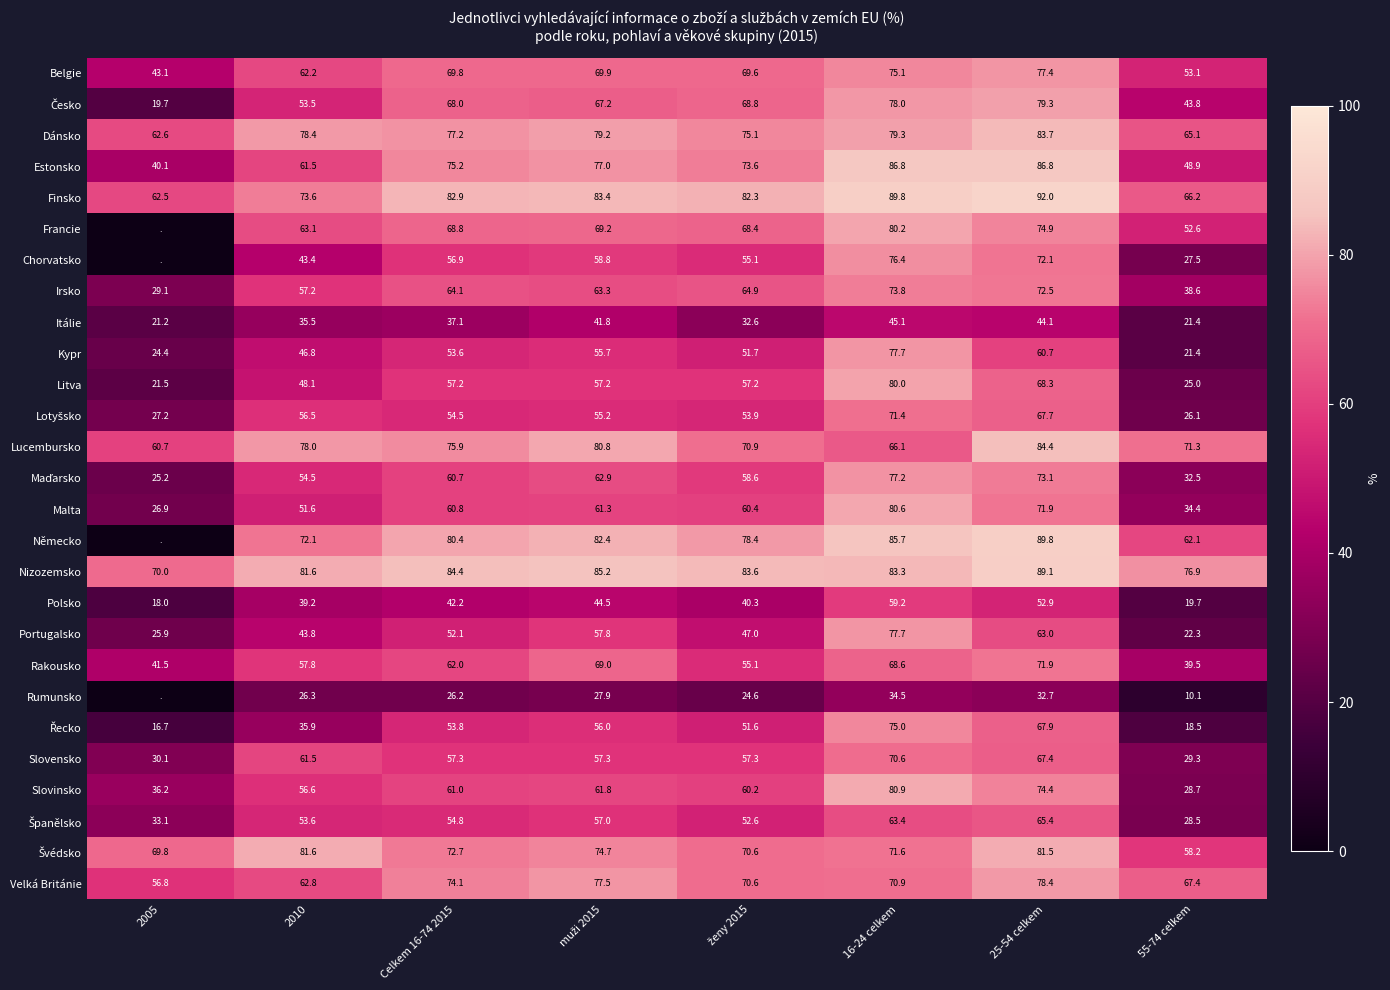

The Malta series shows 71.1 at 2010. True or false?

False